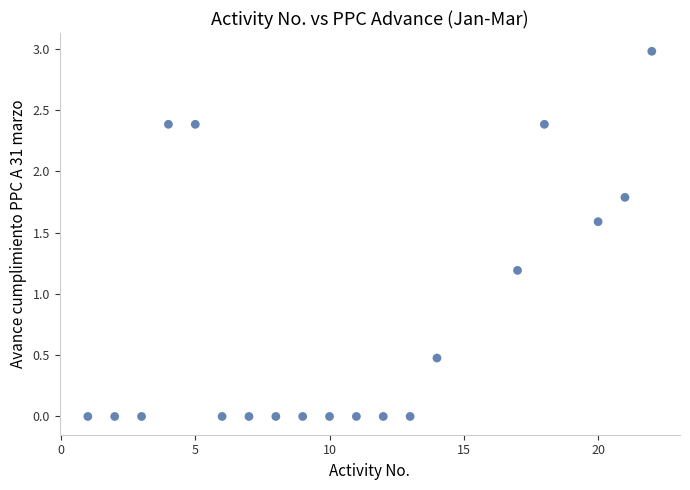

What Y value in the scatter plot is closest to 1?

1.2